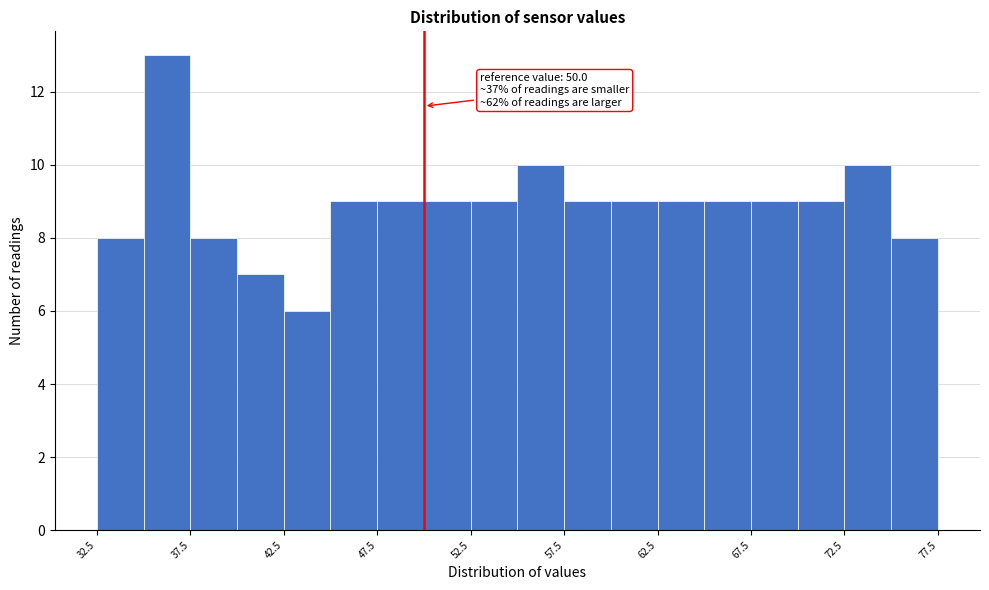

Over which range of the x-axis is the bar tallest?

35.0 to 37.5